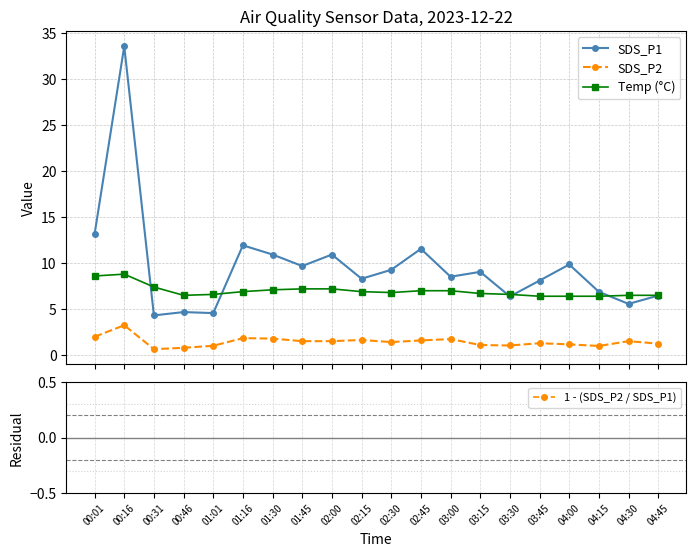

Is it true that SDS_P2 equals 1.0 at 01:01?

True